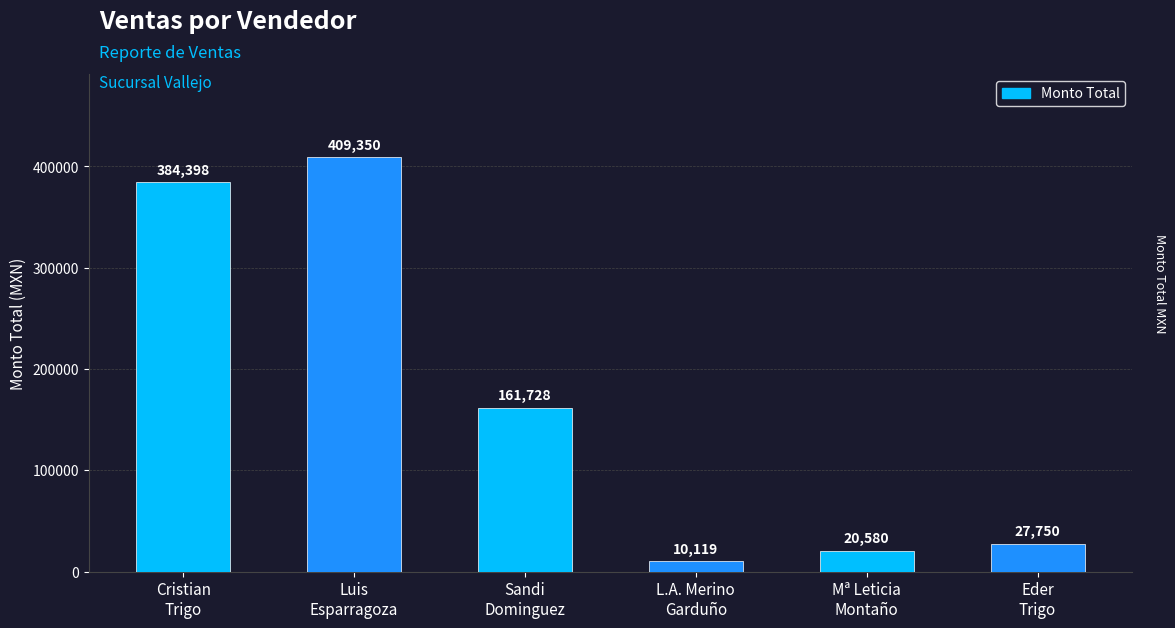

What is the value of the 2nd bar from the left?

409350.0